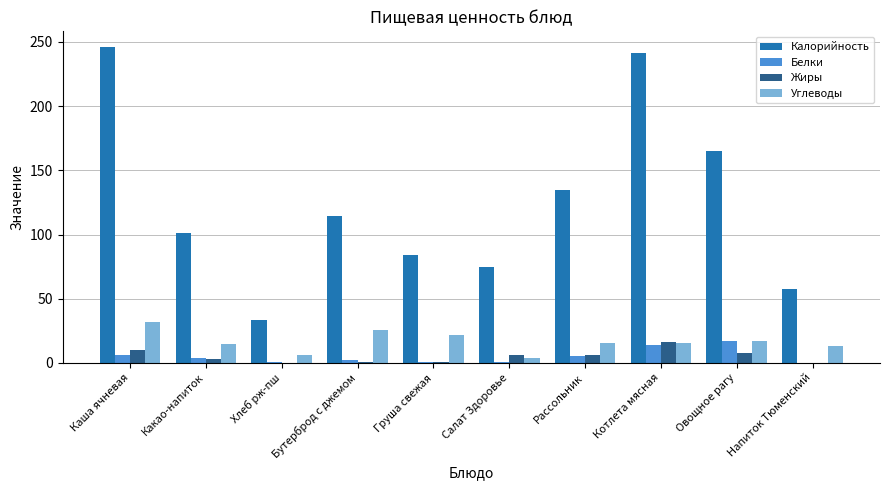

What is the total value across all series at Каша ячневая?

294.0